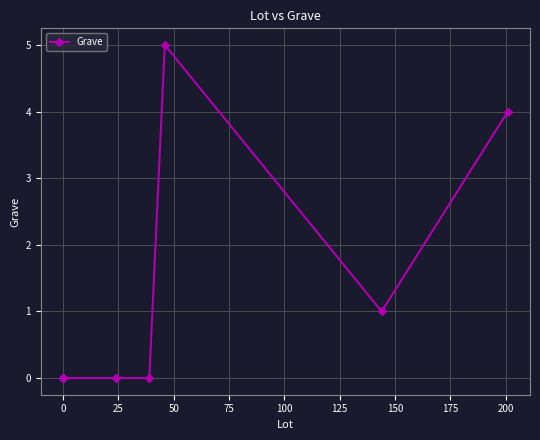

What is the maximum value shown in the chart?

5